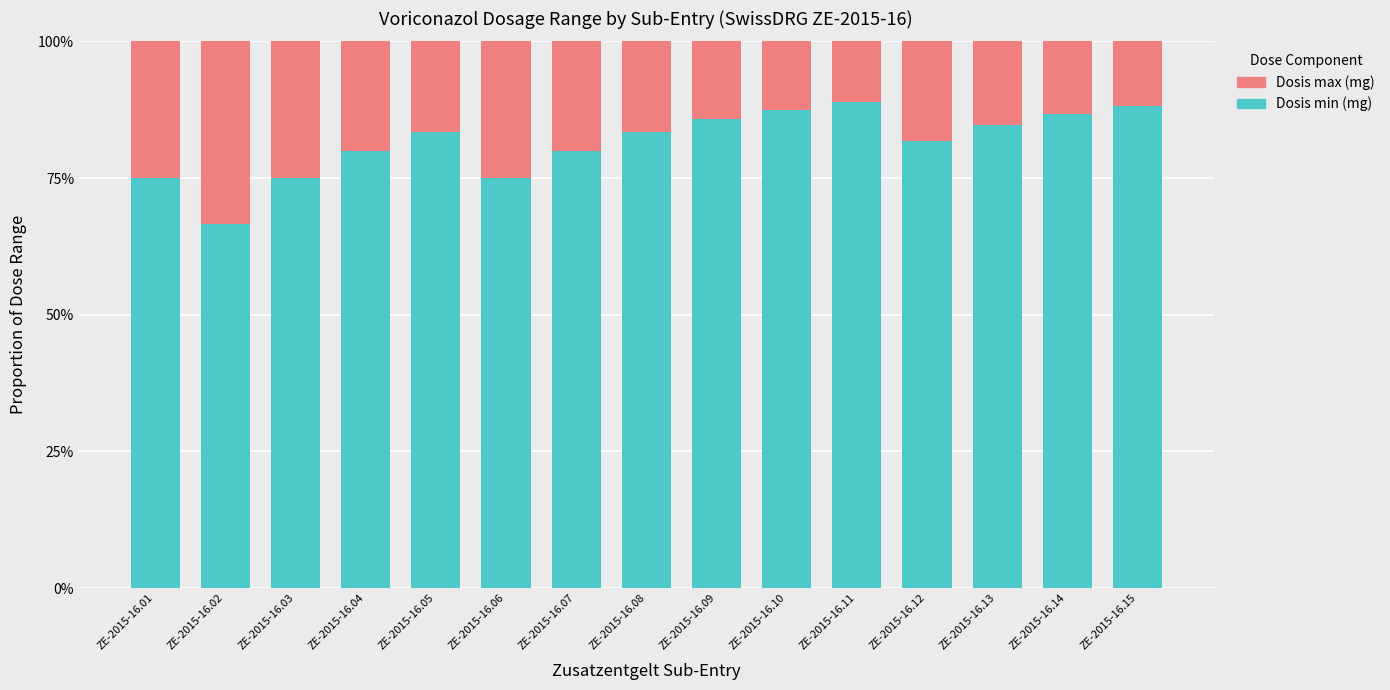

Which series has the largest total across all categories?

Dosis min (mg)